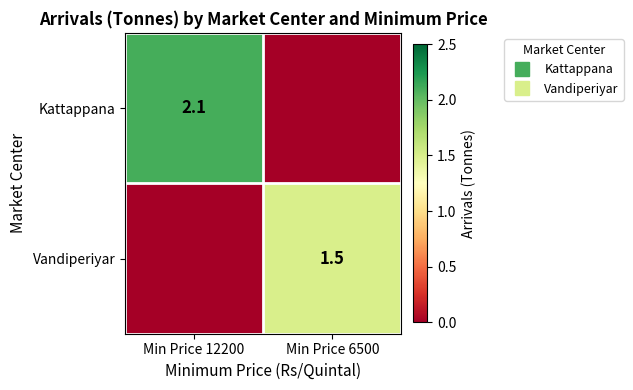

How many positive values does the Kattappana series have?

1